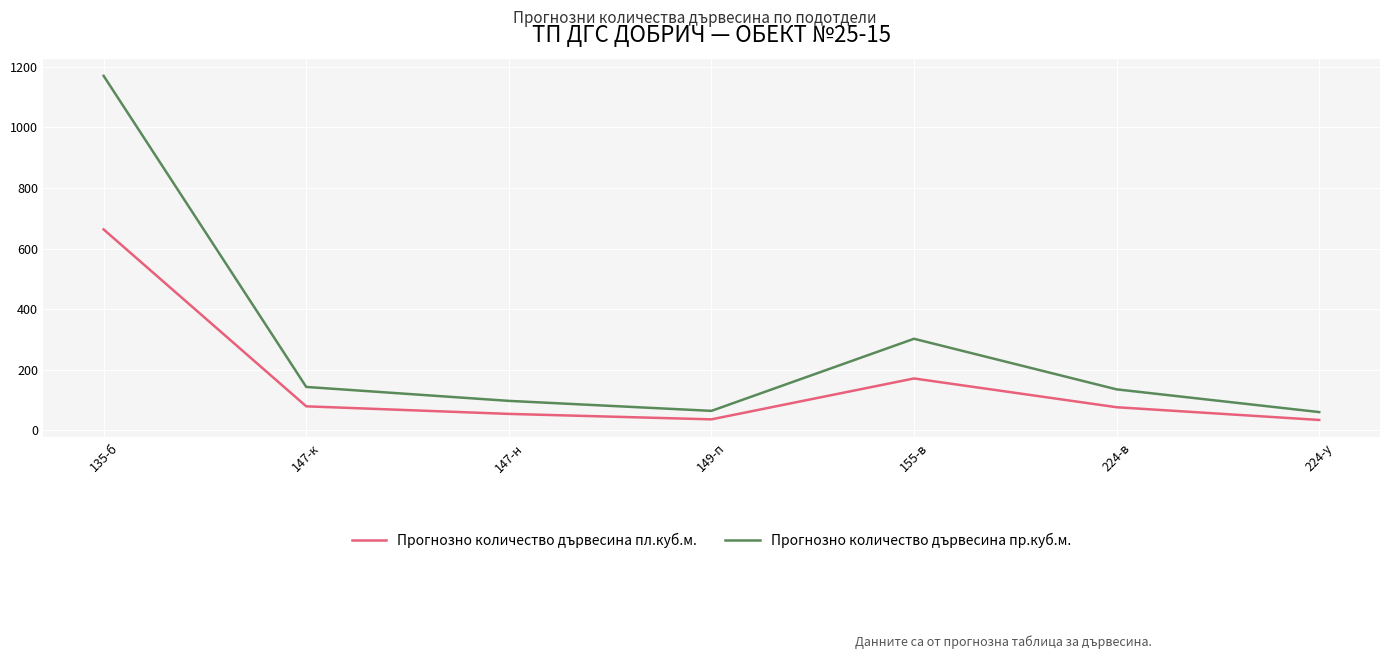

How many categories are shown in the chart?

7